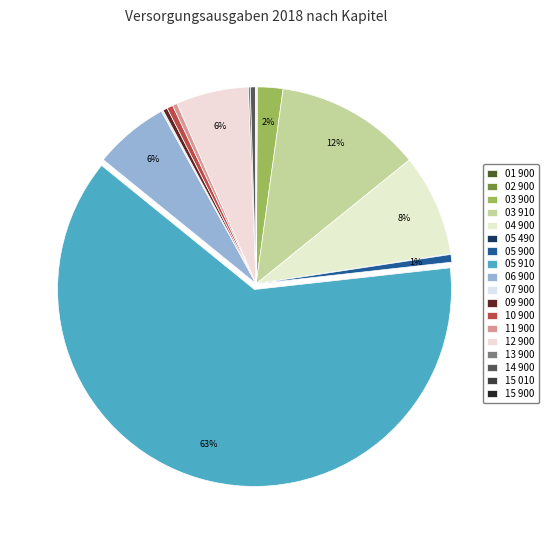

To the nearest percent, what is the average slice percentage?

6%